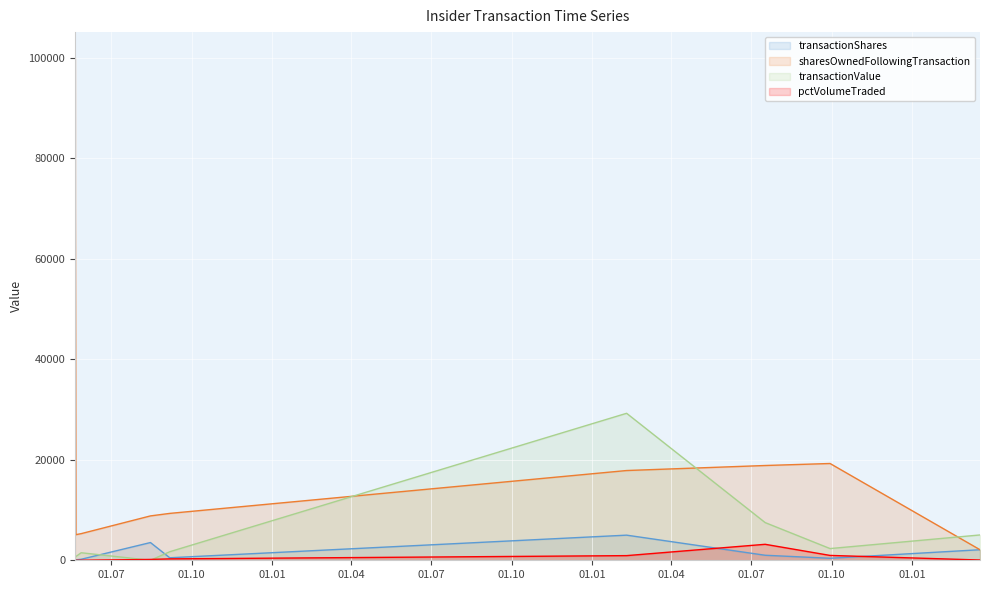

How many interior local valleys does the transactionShares series have?

2